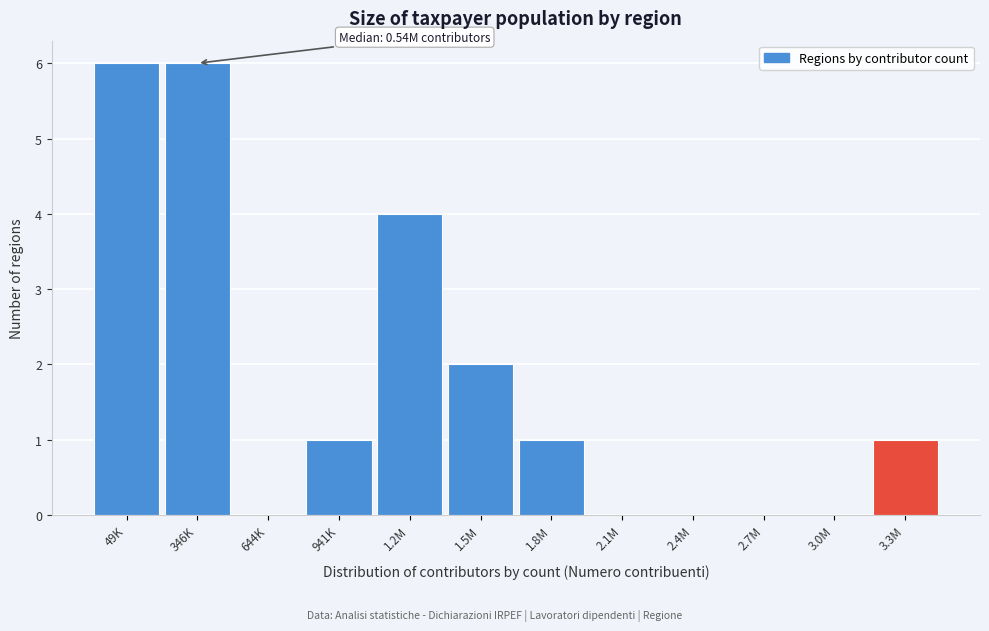

Reading left to right, transcribe all the data shown in this chart.

49K=6	346K=6	644K=0	941K=1	1.2M=4	1.5M=2	1.8M=1	2.1M=0	2.4M=0	2.7M=0	3.0M=0	3.3M=1